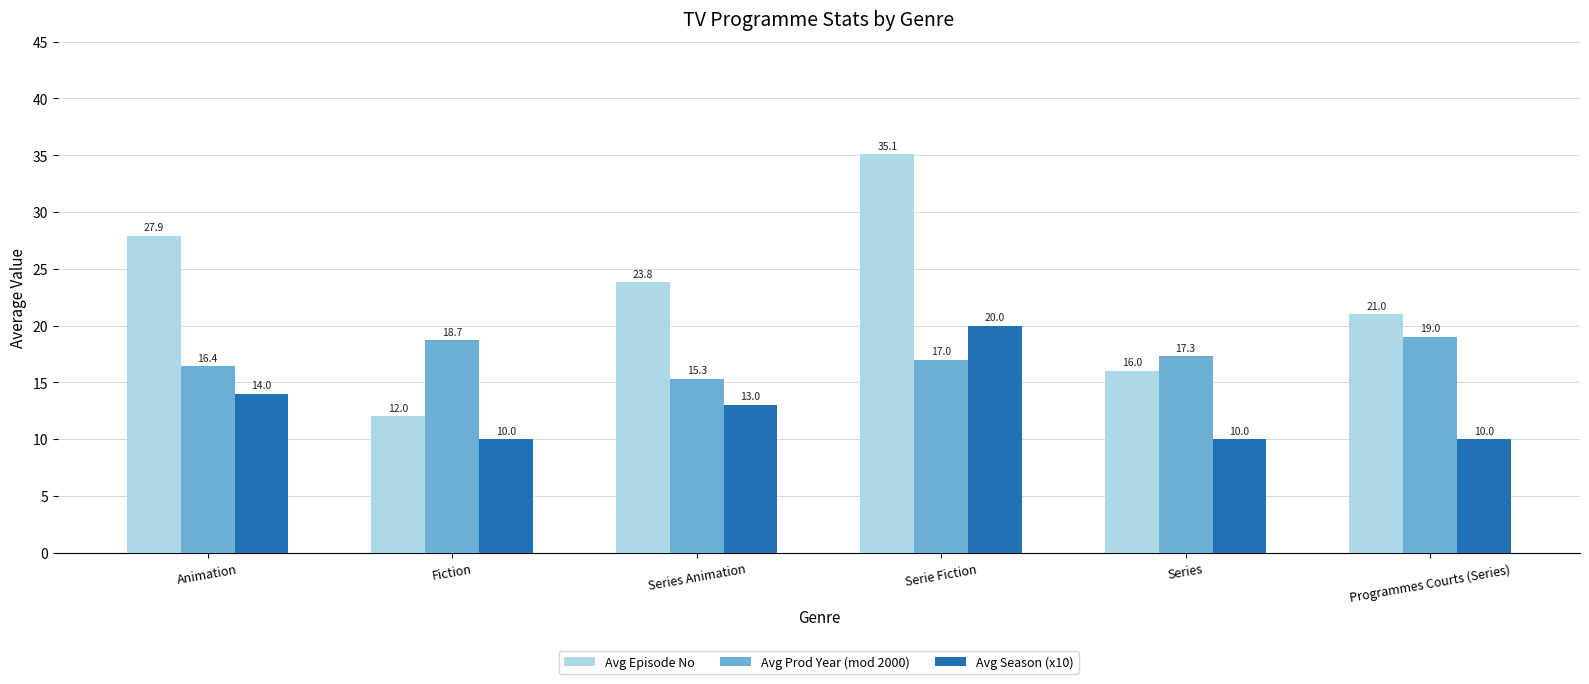

True or false: Avg Episode No has a value of 7.3 at Series Animation.

False